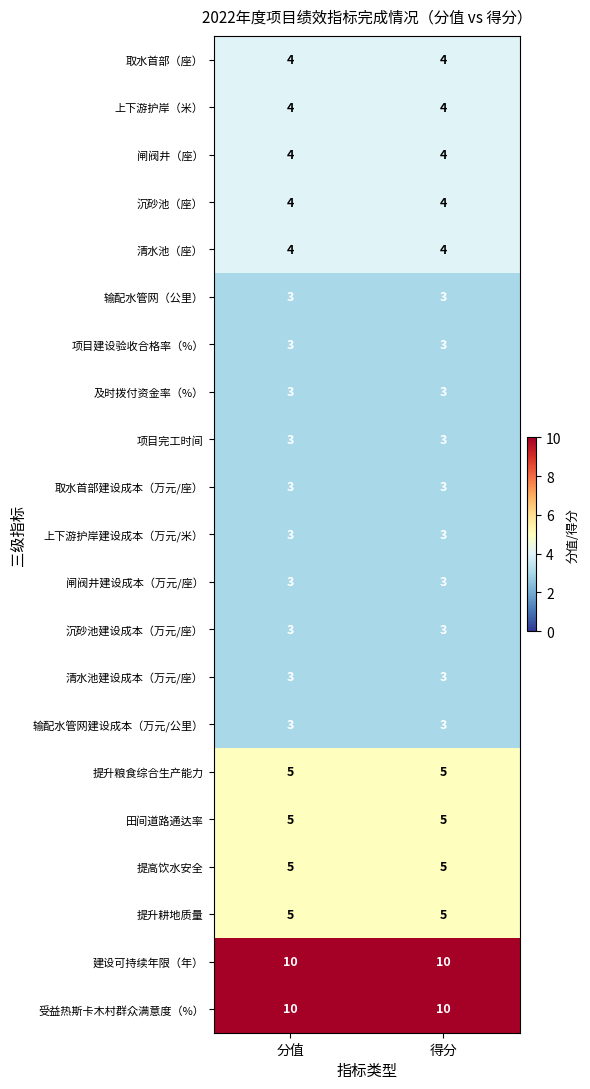

What is the greatest value displayed?

10